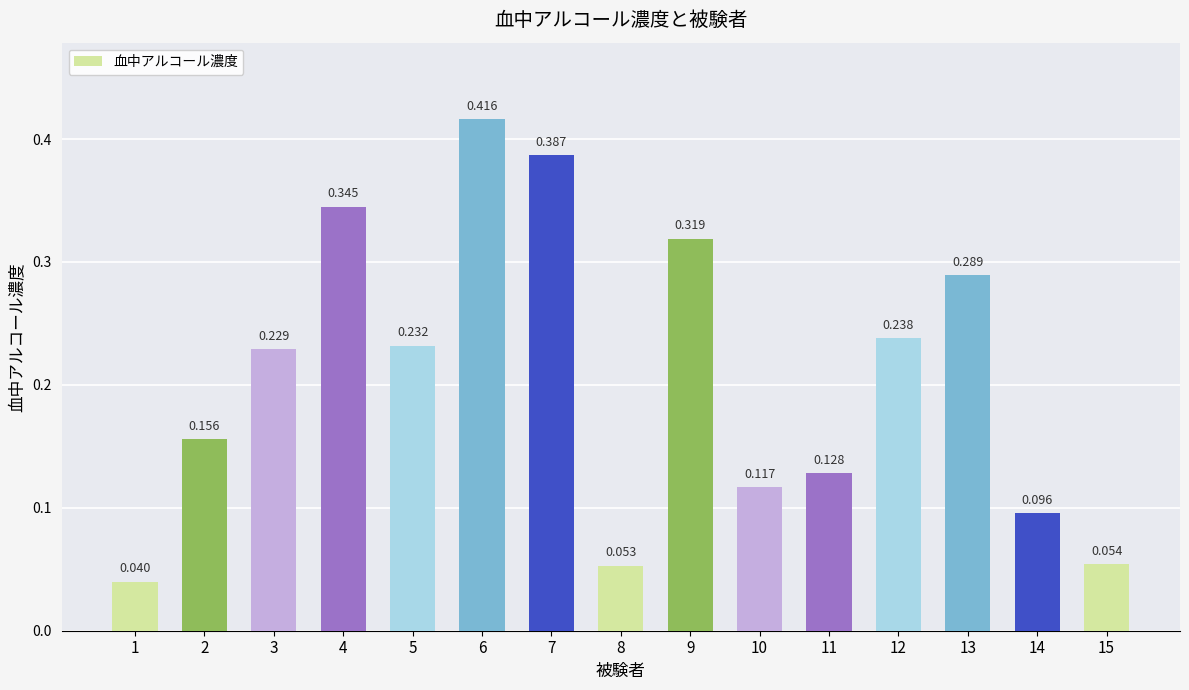

Does the chart contain any negative values?

No